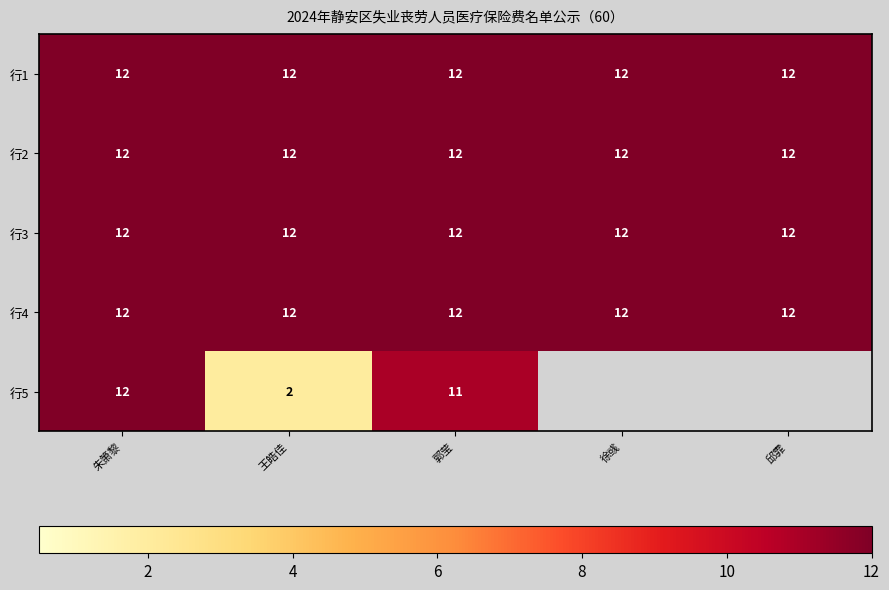

What is the minimum value shown in the chart?

2.0